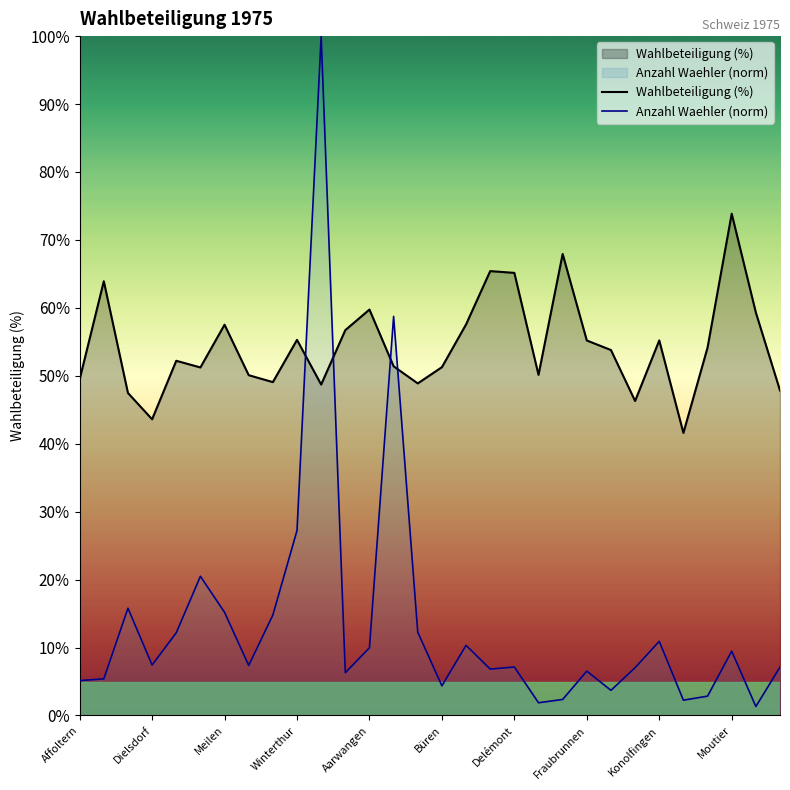

Does the chart have visible grid lines?

No